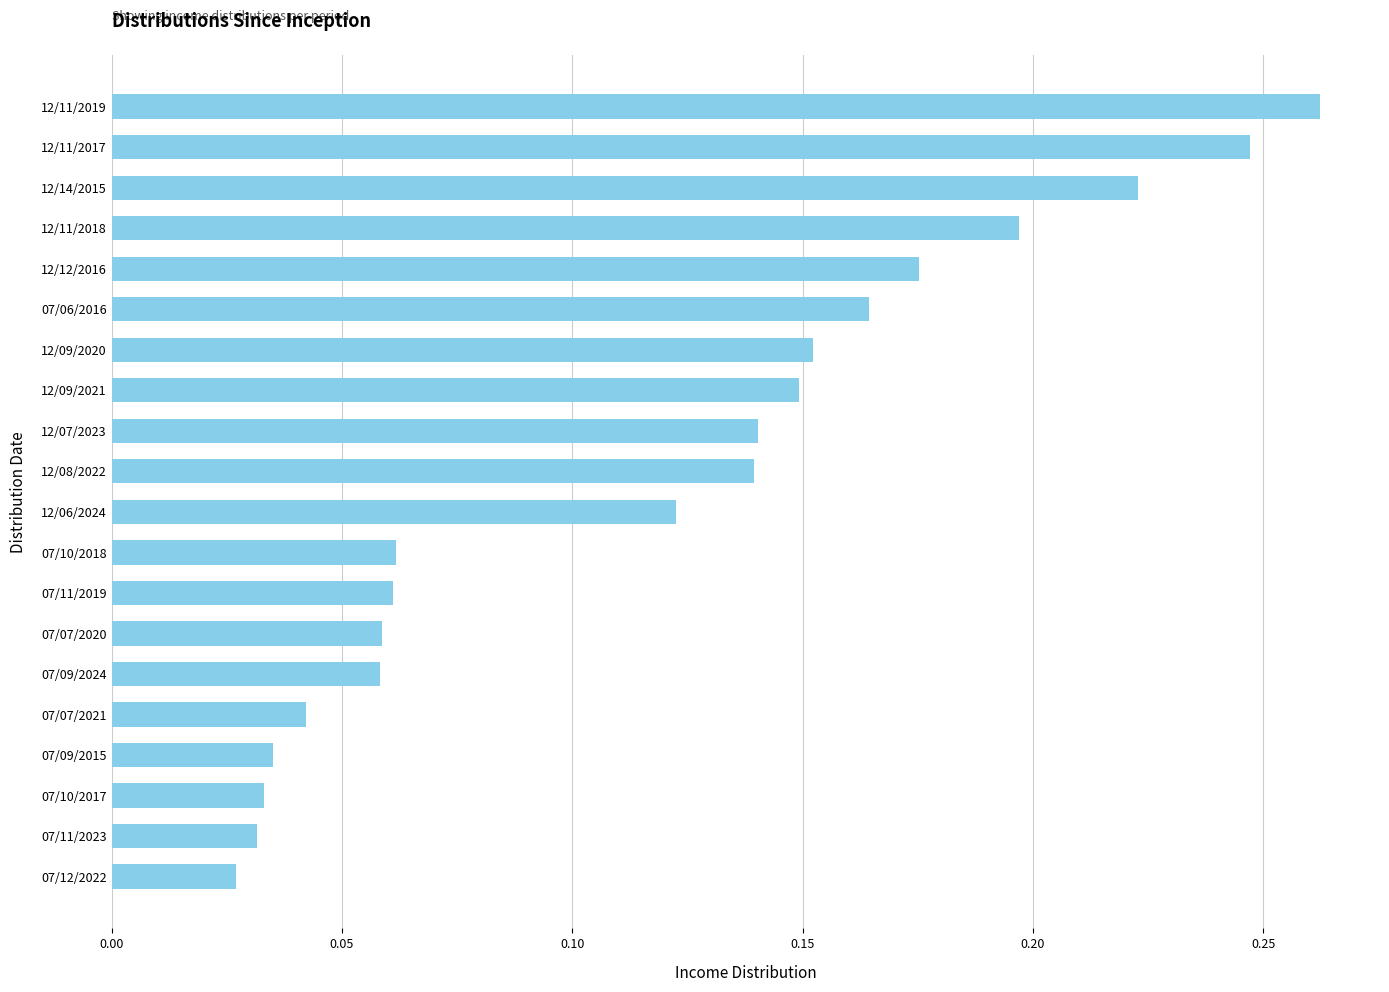

Are the bars grouped side by side (vs. stacked)?

No